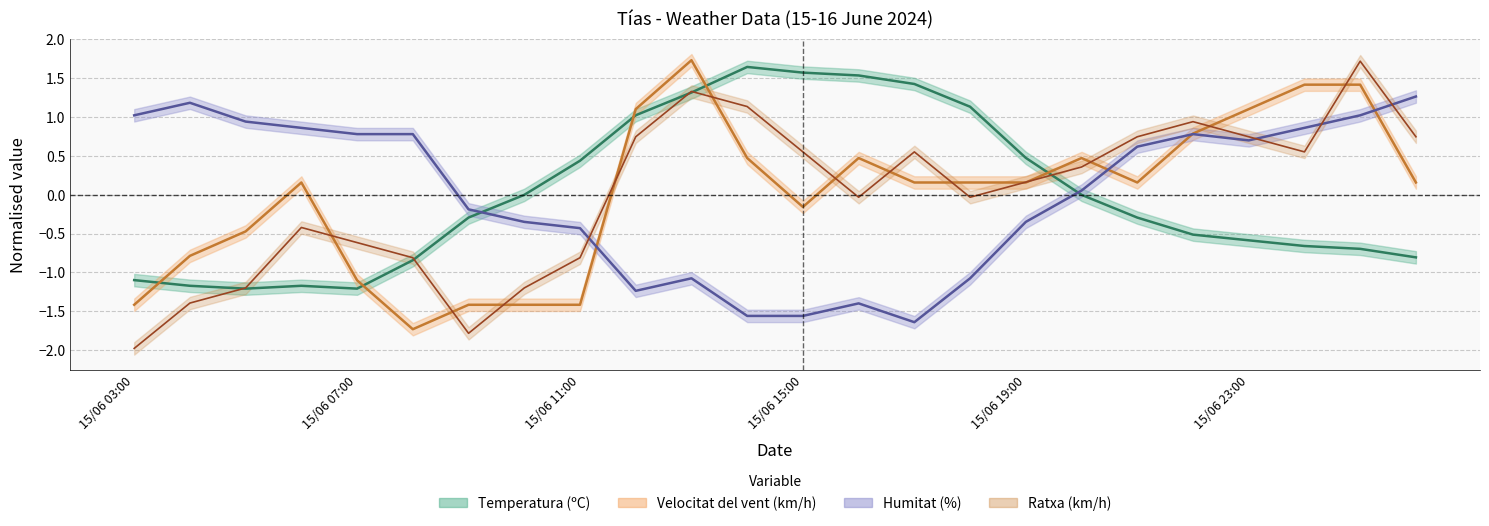

What is the difference between the second highest and second lowest values in the Temperatura (ºC) series?

2.8